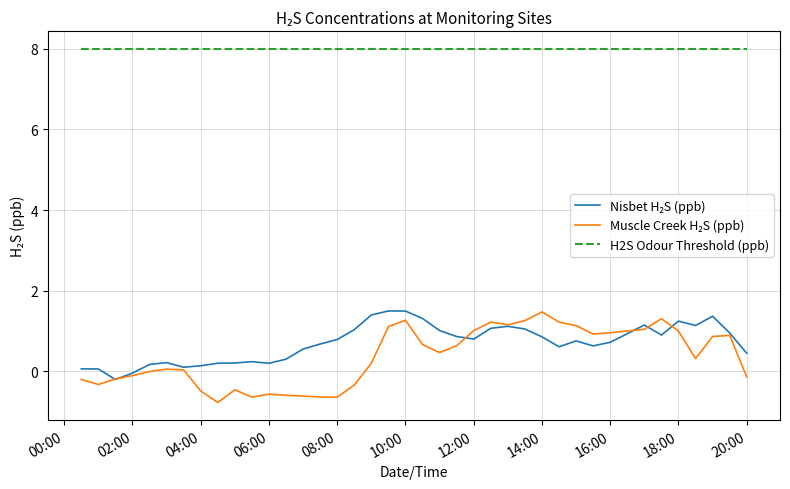

Which series has the largest total across all categories?

H2S Odour Threshold (ppb)